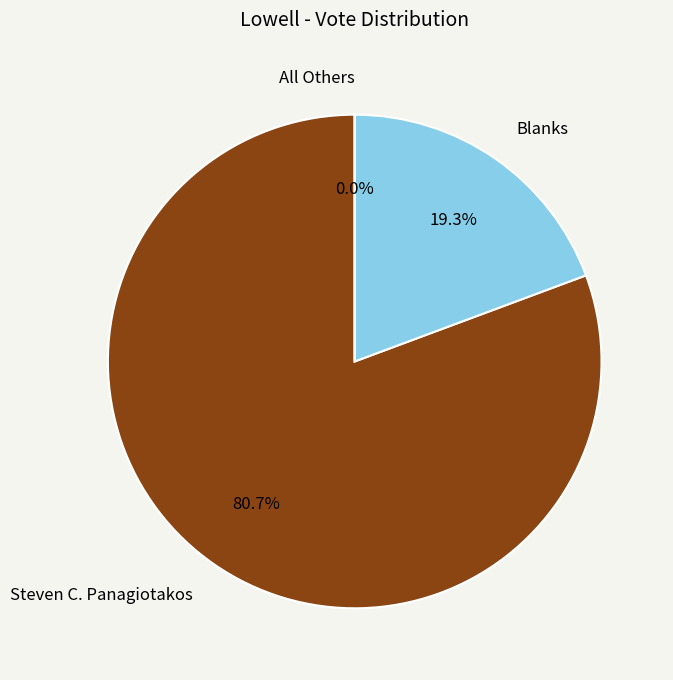

Is it true that All Others is 13% of the pie?

False